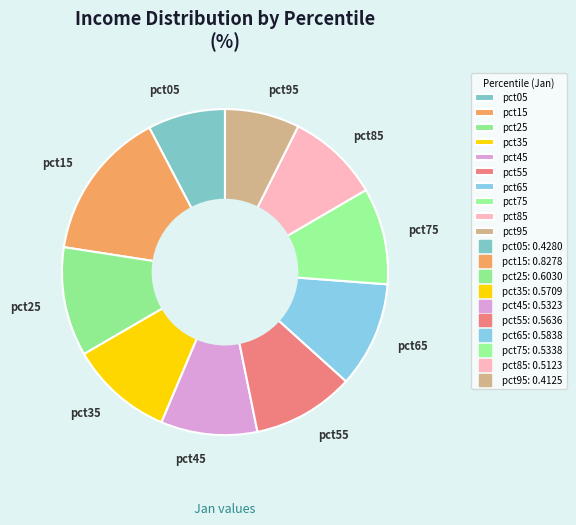

Is the sum of pct15 and pct55 greater than half?

No